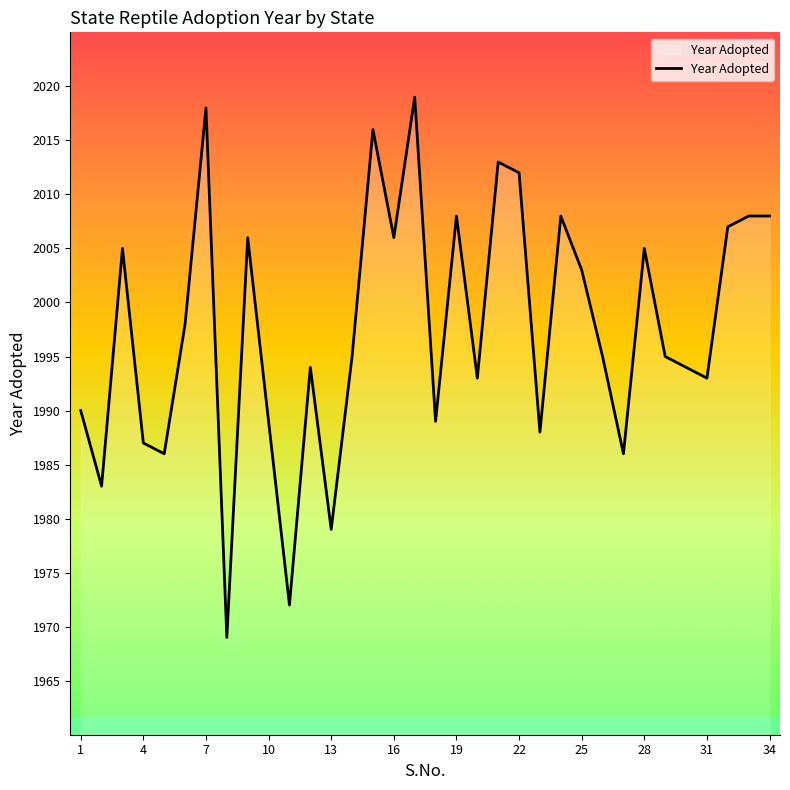

What is the smallest value displayed?

1969